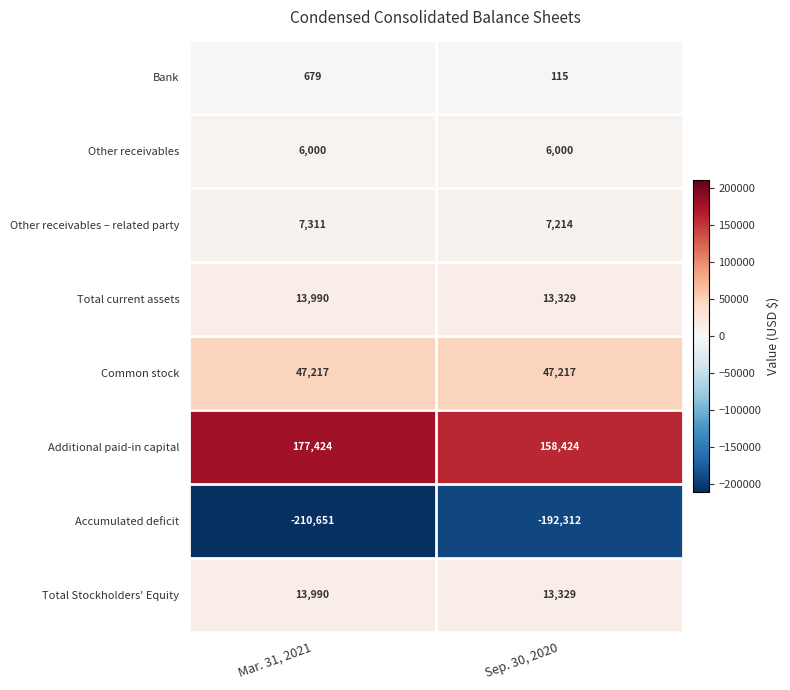

Reading left to right, transcribe all the data shown in this chart.

Bank: Mar. 31, 2021=679	Sep. 30, 2020=115
Other receivables: Mar. 31, 2021=6000	Sep. 30, 2020=6000
Other receivables – related party: Mar. 31, 2021=7311	Sep. 30, 2020=7214
Total current assets: Mar. 31, 2021=13990	Sep. 30, 2020=13329
Common stock: Mar. 31, 2021=47217	Sep. 30, 2020=47217
Additional paid-in capital: Mar. 31, 2021=177424	Sep. 30, 2020=158424
Accumulated deficit: Mar. 31, 2021=-210651	Sep. 30, 2020=-192312
Total Stockholders' Equity: Mar. 31, 2021=13990	Sep. 30, 2020=13329